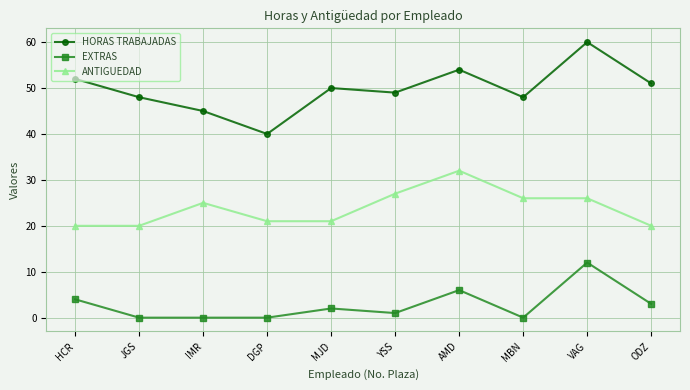

True or false: HORAS TRABAJADAS and EXTRAS intersect in this chart.

False